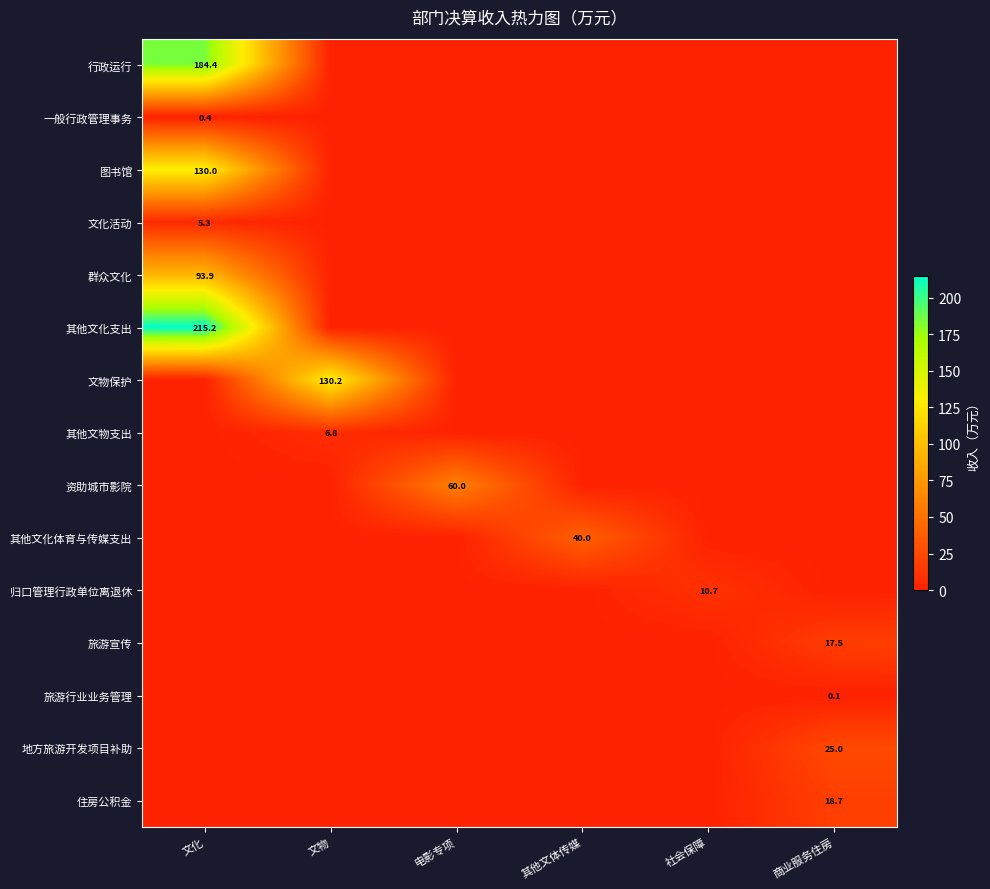

What is the average value of the 文物保护 series?

21.7